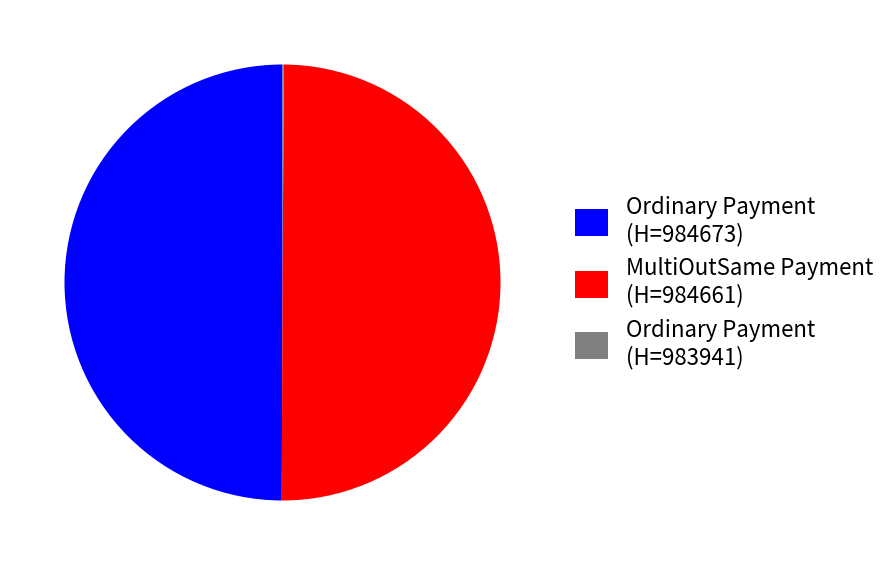

True or false: MultiOutSame Payment (H=984661) accounts for 50% of the total.

True